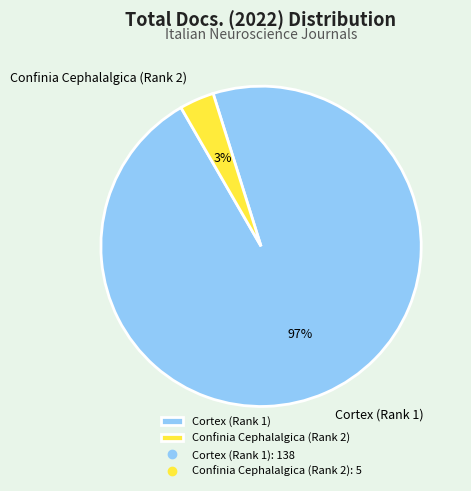

Which has a higher value, Confinia Cephalalgica (Rank 2) or Cortex (Rank 1)?

Cortex (Rank 1)